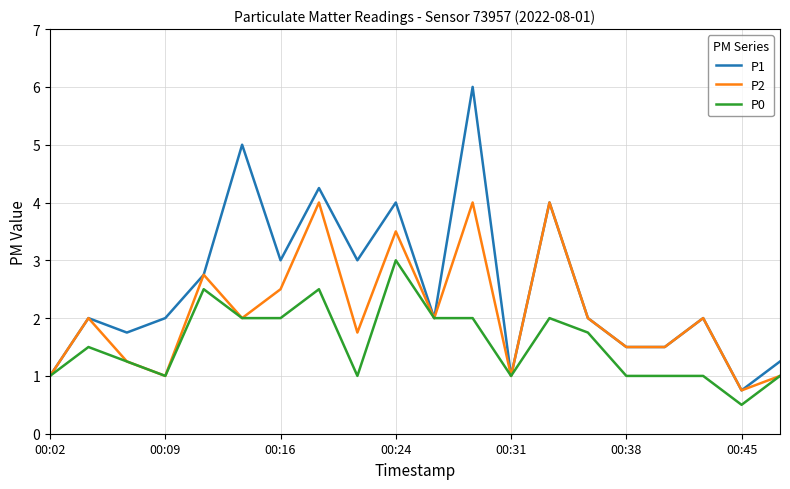

Rank the series by their average value, from highest to lowest.

P1, P2, P0